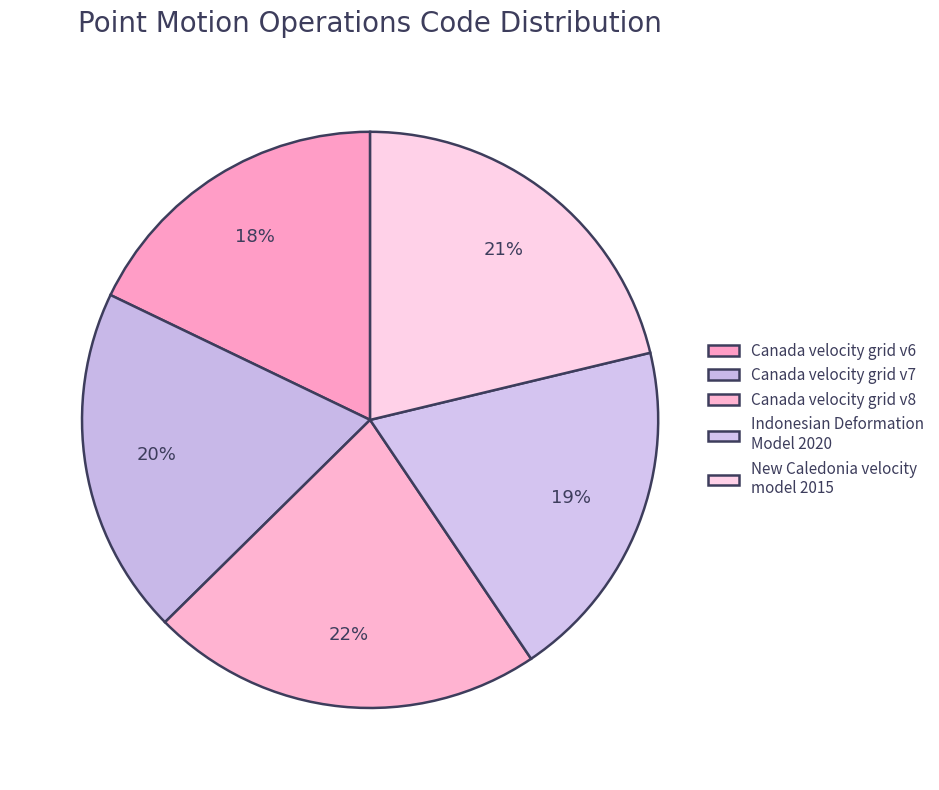

Rank the categories by value from highest to lowest.

Canada velocity grid v8, New Caledonia velocity model 2015, Canada velocity grid v7, Indonesian Deformation Model 2020, Canada velocity grid v6